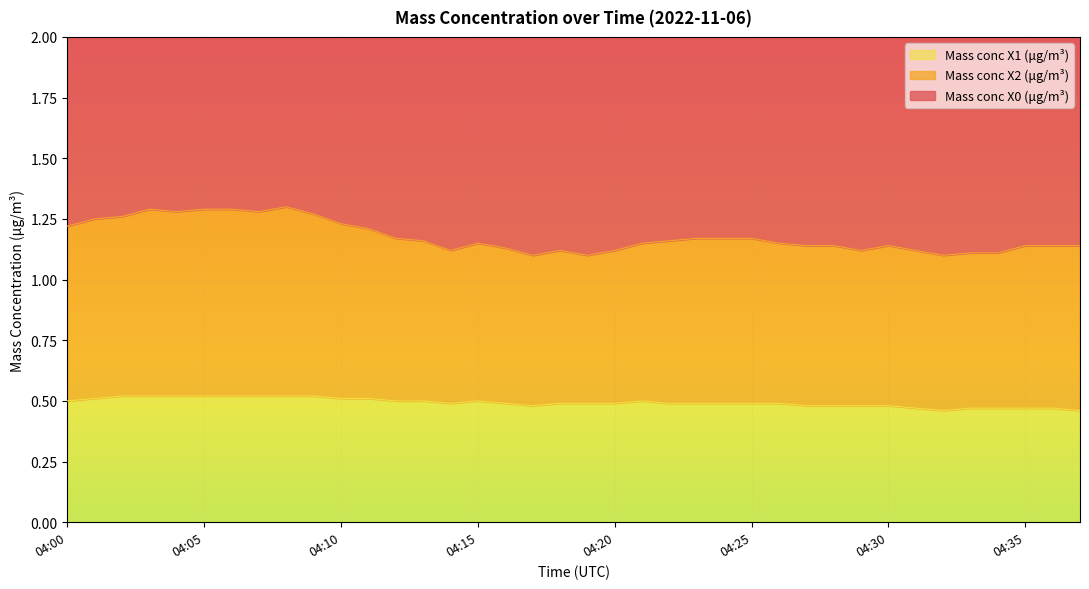

True or false: Mass conc X1 (μg/m³) has a value of 0.7 at 04:02.

False